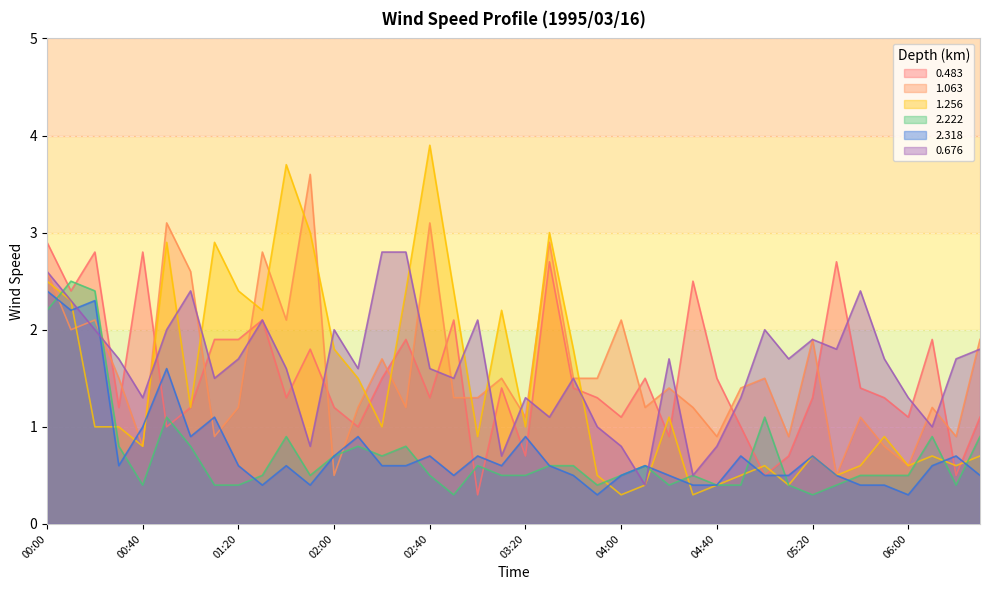

What are all the series names shown in the legend?

0.483, 1.063, 1.256, 2.222, 2.318, 0.676